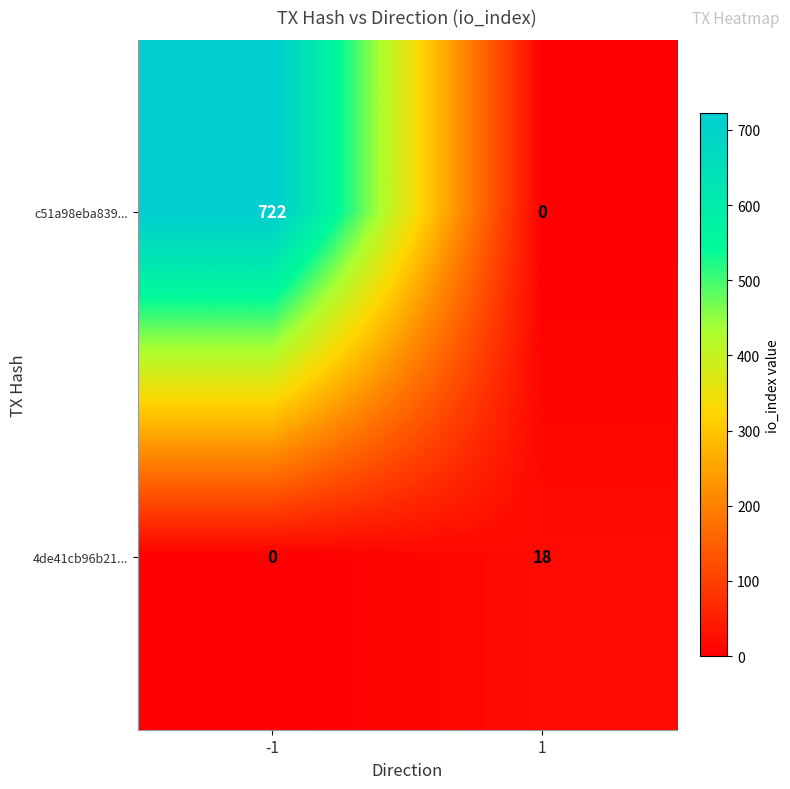

What is the difference between the c51a98eba839... values at 1 and -1?

722